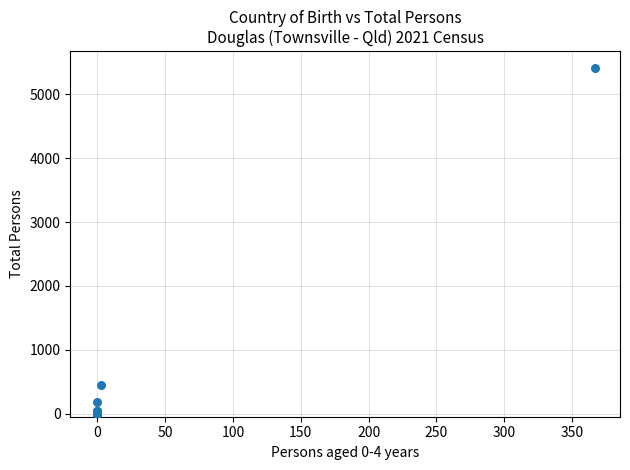

What Y value in the scatter plot is closest to 2703?

453